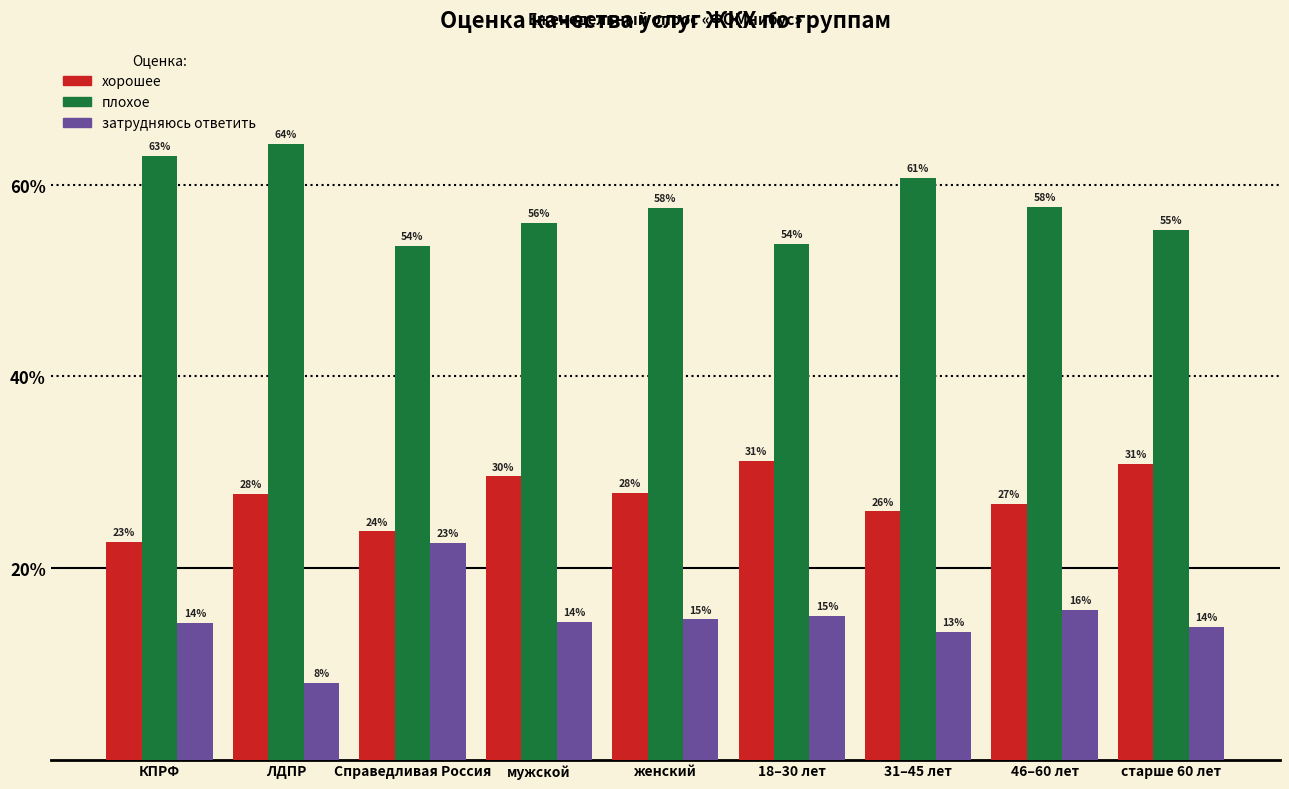

What are all the series names shown in the legend?

хорошее, плохое, затрудняюсь ответить